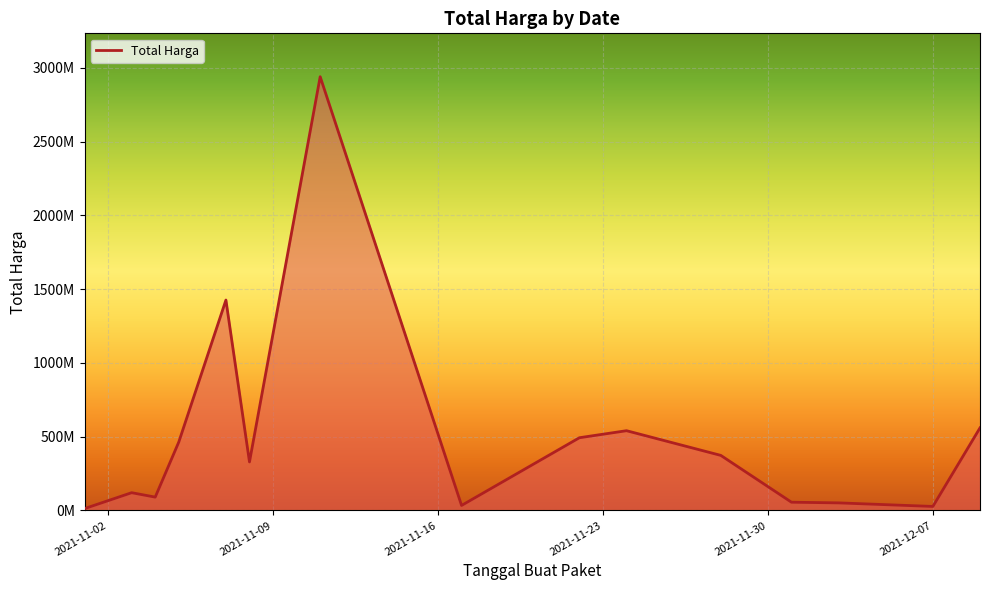

Does the chart have visible grid lines?

Yes